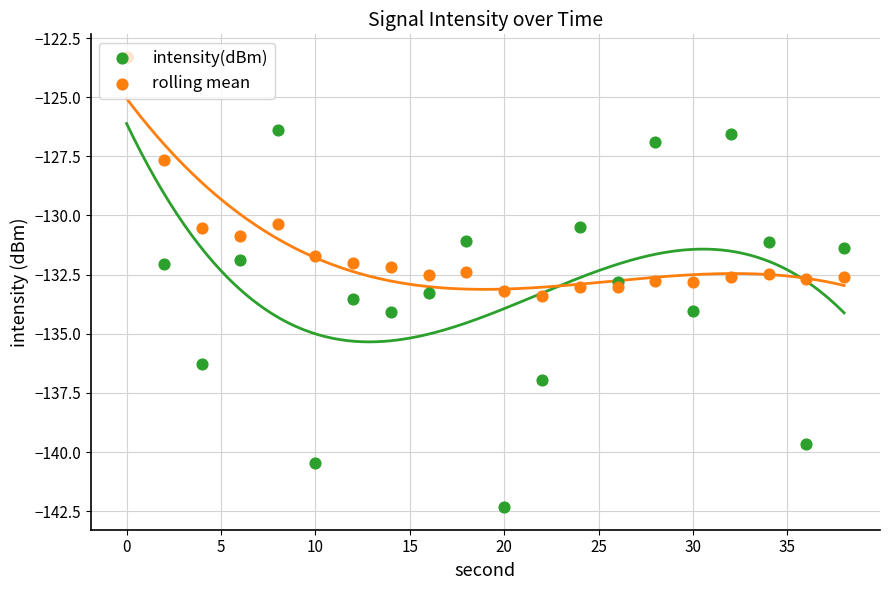

Which series reaches the maximum Y coordinate?

intensity(dBm)